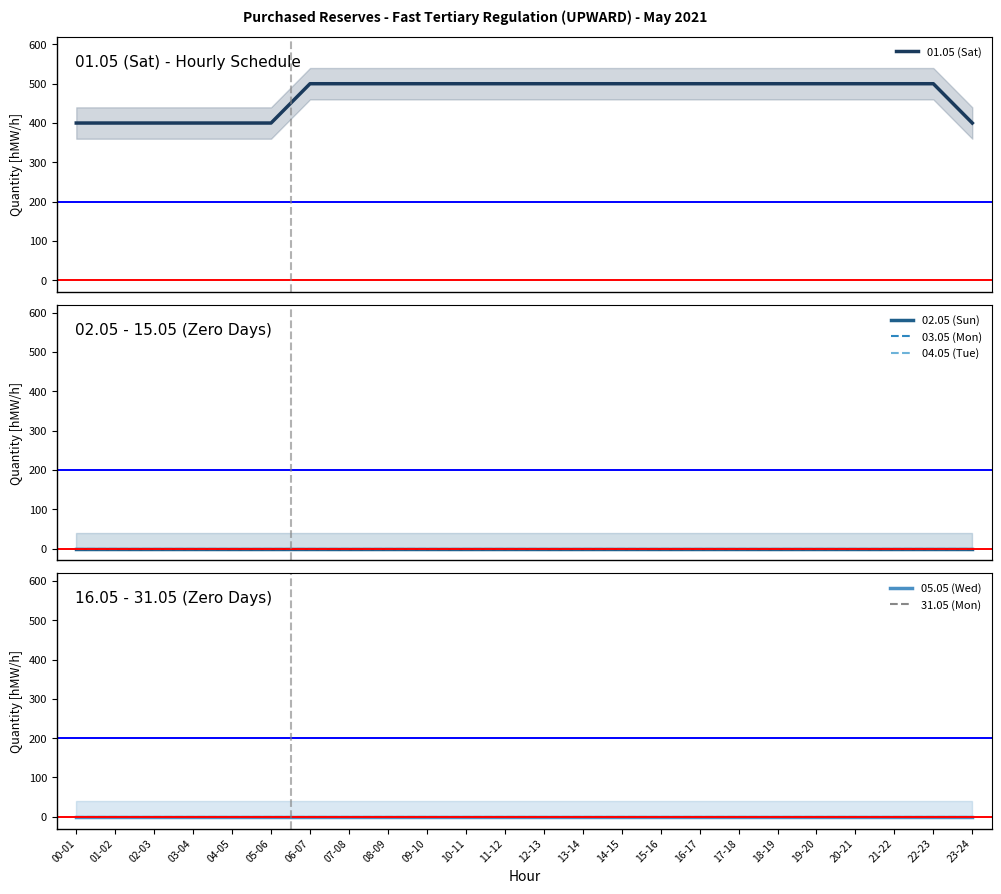

How many distinct data groups are displayed?

6